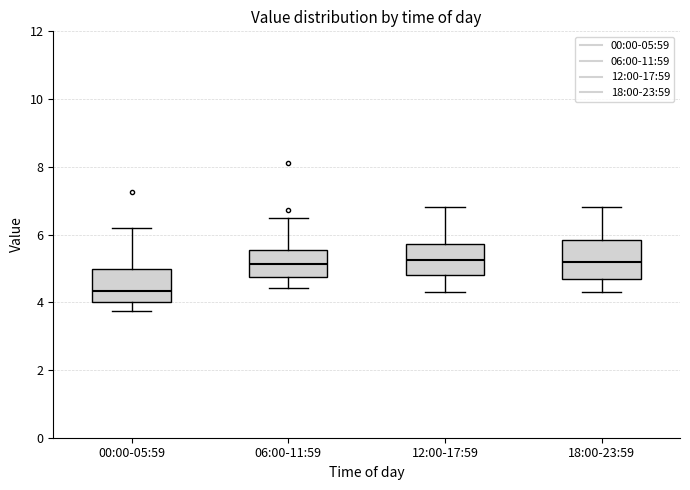

Reading left to right, read every box against the y-axis: the position of its median line, the range the box covers, and the ends of its whiskers. The values are not printed on the chart, so give them approximately, as read against the axis.

00:00-05:59: median 4.4, box 4.0 to 5.0, whiskers 3.8 to 6.2
06:00-11:59: median 5.2, box 4.8 to 5.6, whiskers 4.4 to 6.6
12:00-17:59: median 5.2, box 4.8 to 5.8, whiskers 4.4 to 6.8
18:00-23:59: median 5.2, box 4.8 to 5.8, whiskers 4.4 to 6.8